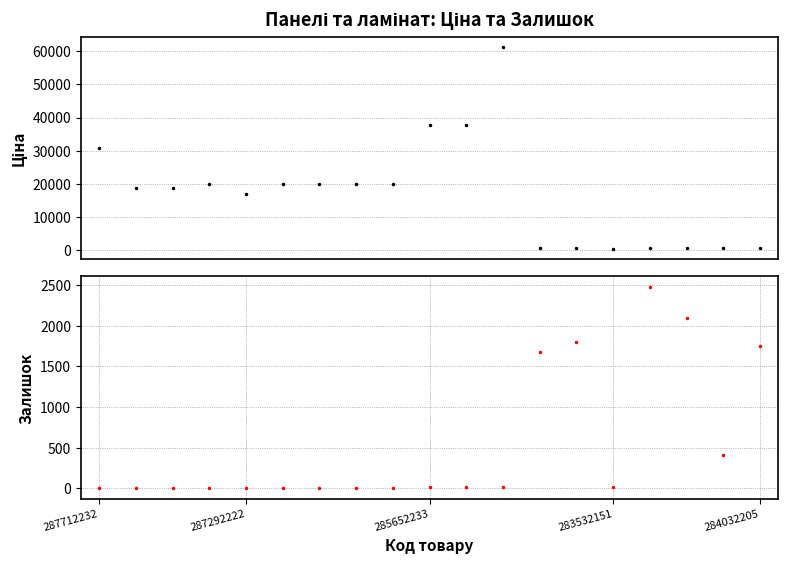

Rank the series at 285652233 from highest to lowest value.

Ціна, Залишок